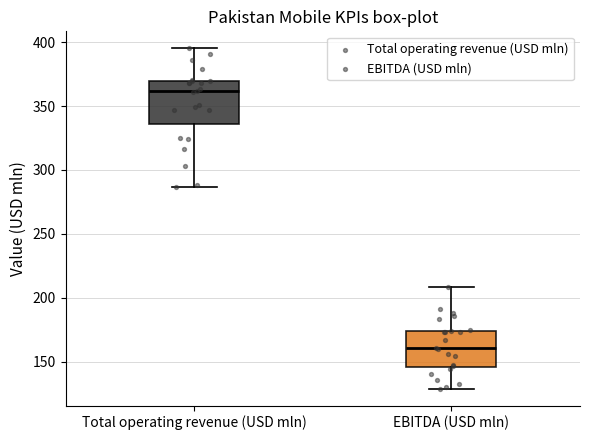

Reading left to right, transcribe this box plot: for each box, give where its median line is, the range the box spans, and where its two whiskers end, as read against the y-axis. The values are not printed on the chart, so give them approximately, as read against the axis.

Total operating revenue (USD mln): median 360, box 335 to 370, whiskers 285 to 395
EBITDA (USD mln): median 160, box 145 to 175, whiskers 130 to 210